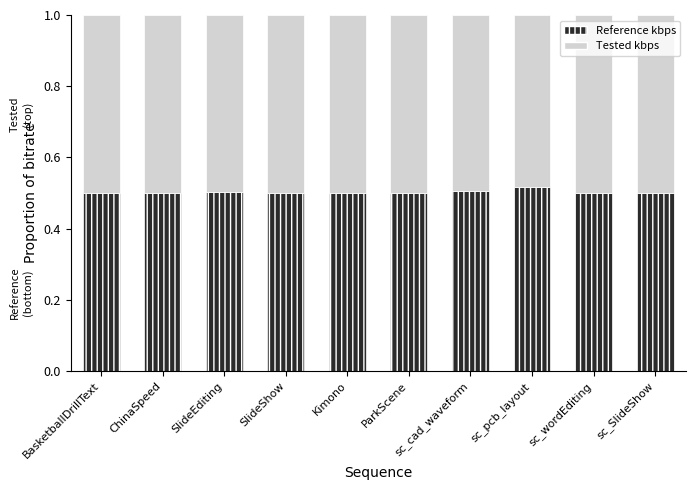

Is it true that Reference kbps equals 0.5 at ChinaSpeed?

True